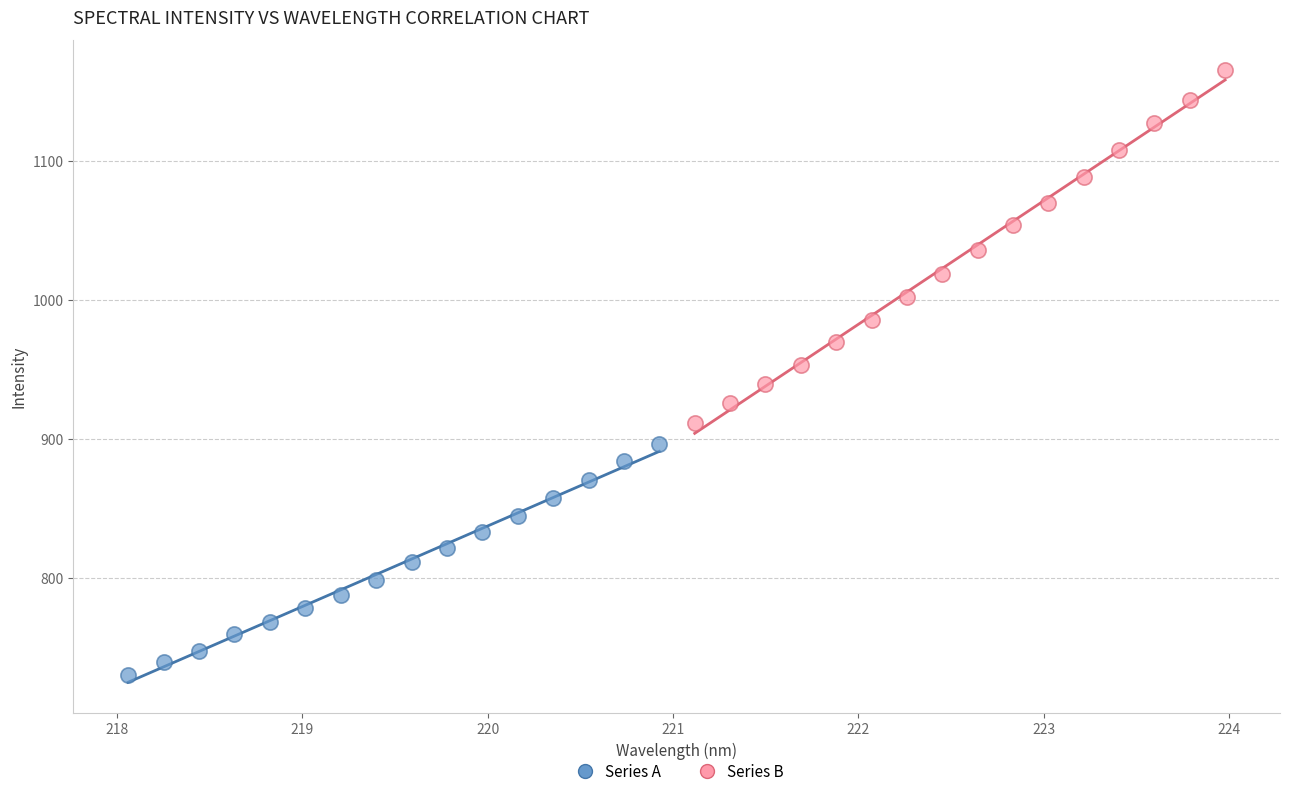

Which series contains the highest Y value?

Series B